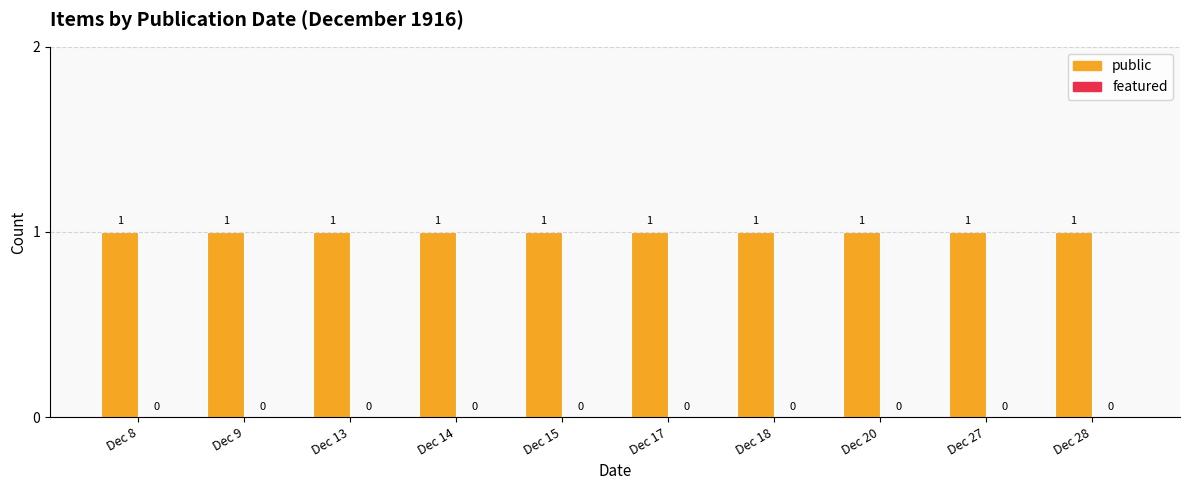

How many categories are shown in the chart?

10